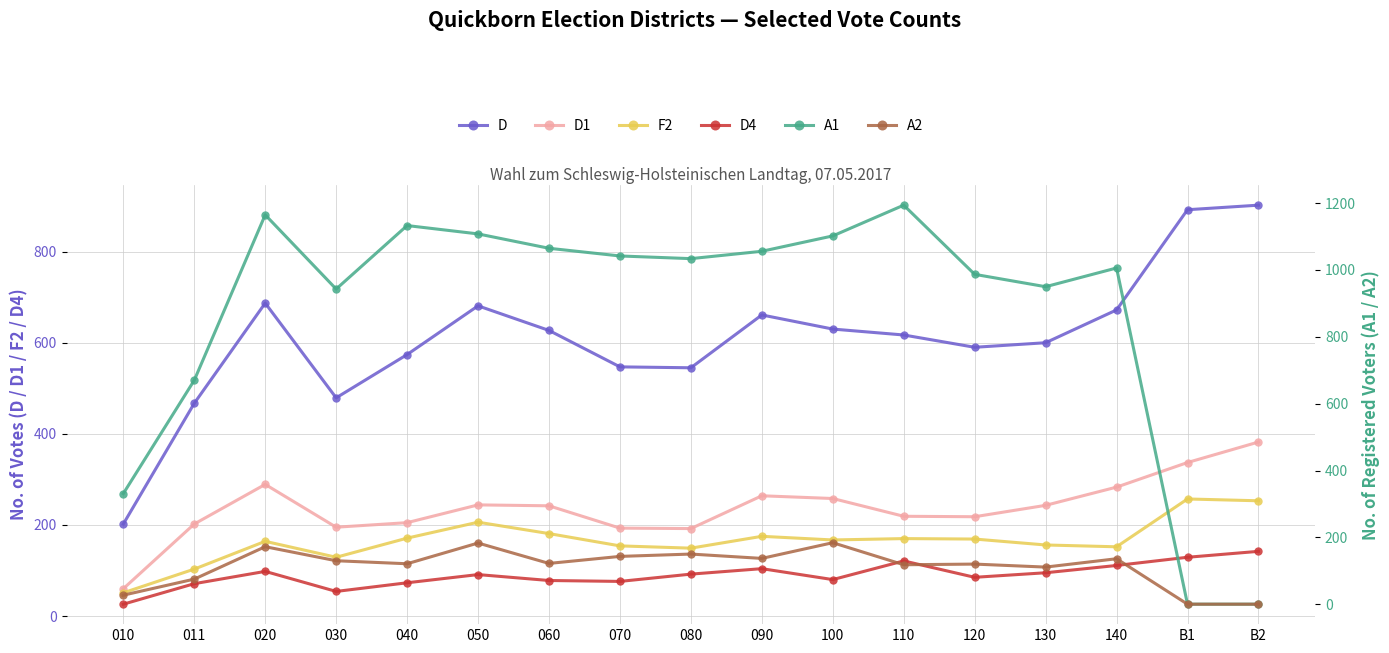

True or false: D4 has a value of 22 at 080.

False